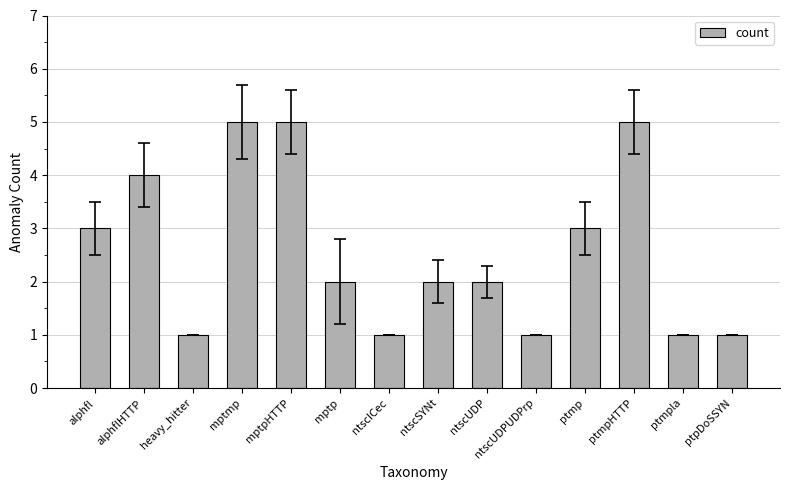

Is it true that the value at mptp is 2?

True